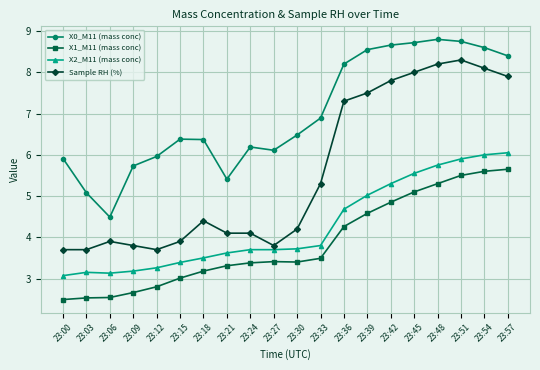

How many data points does each series have?

20